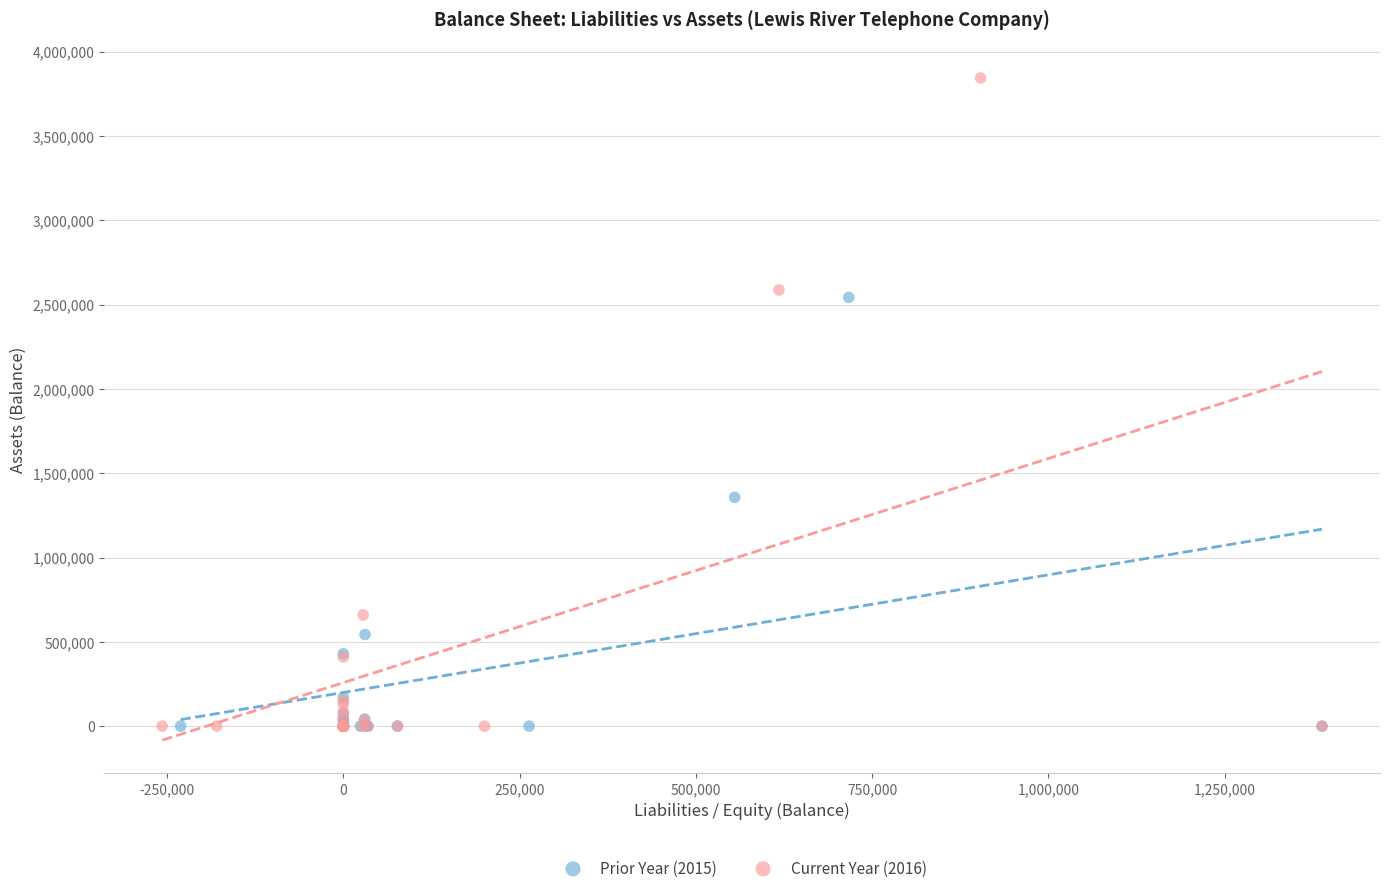

Which series has the largest Y range (max minus min)?

Current Year (2016)